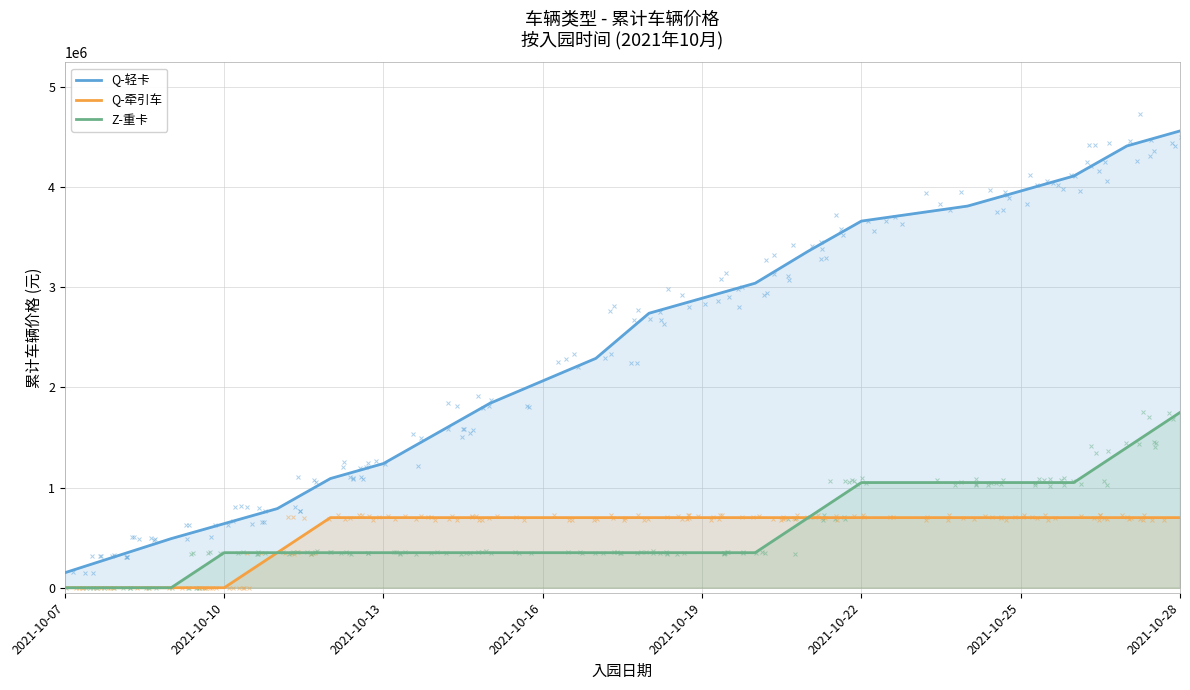

At which category is the sum across all series the highest?

2021-10-28